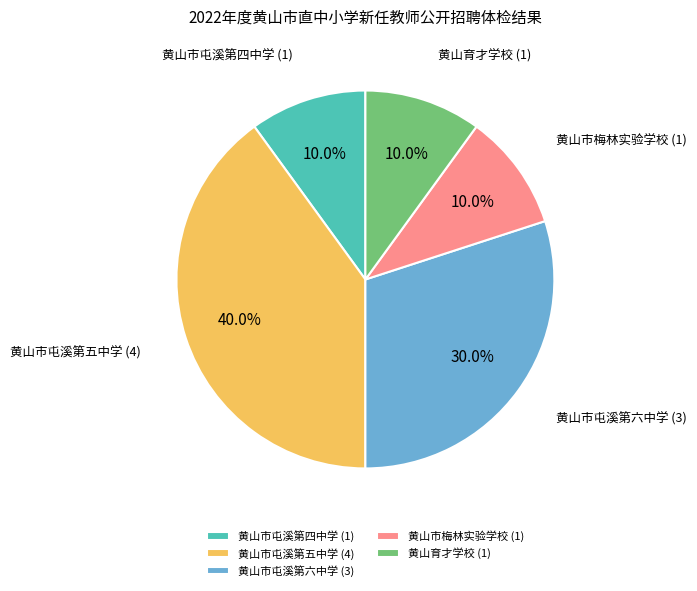

What percentage is NOT represented by 黄山市屯溪第四中学?

90.0%